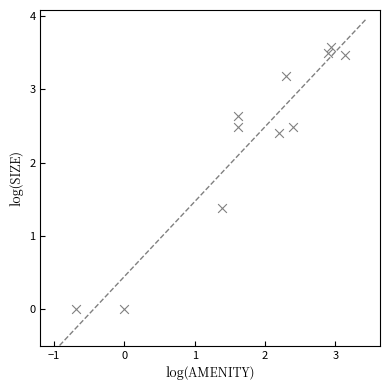

What Y value in the scatter plot is closest to 1?

1.4